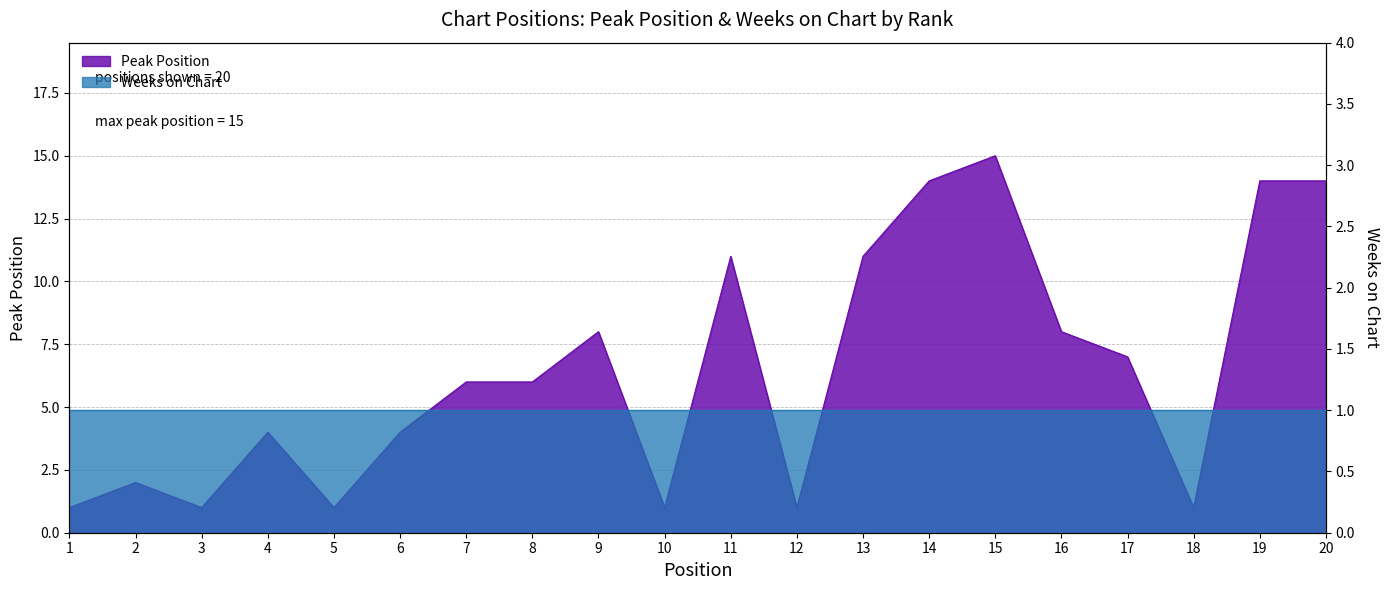

At which category does the data reach its first local valley?

3